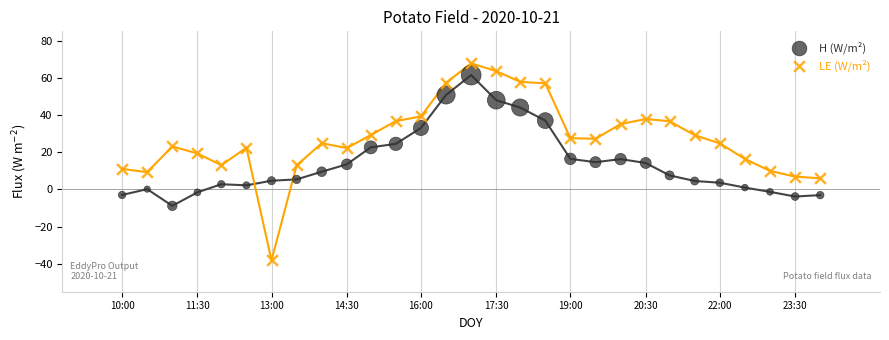

Which series has the largest Y range (max minus min)?

LE (W/m²)